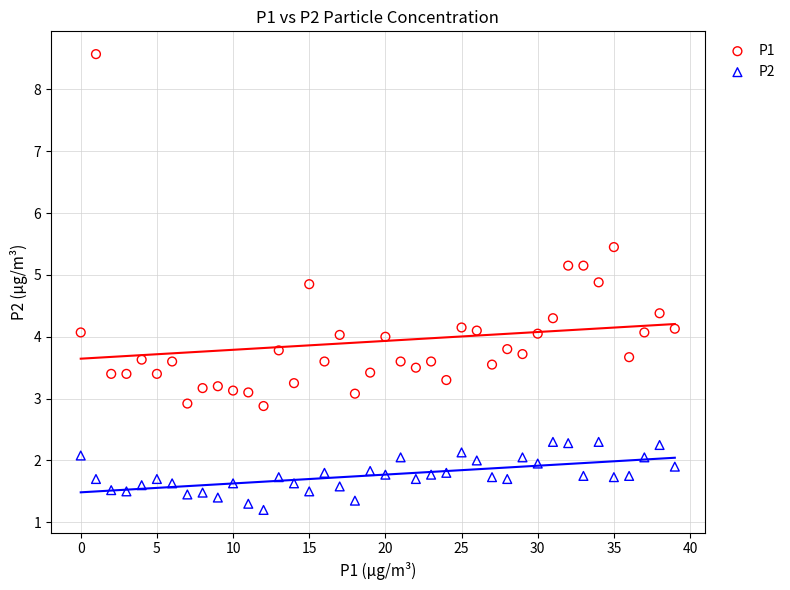

Which series contains the lowest Y value?

P2